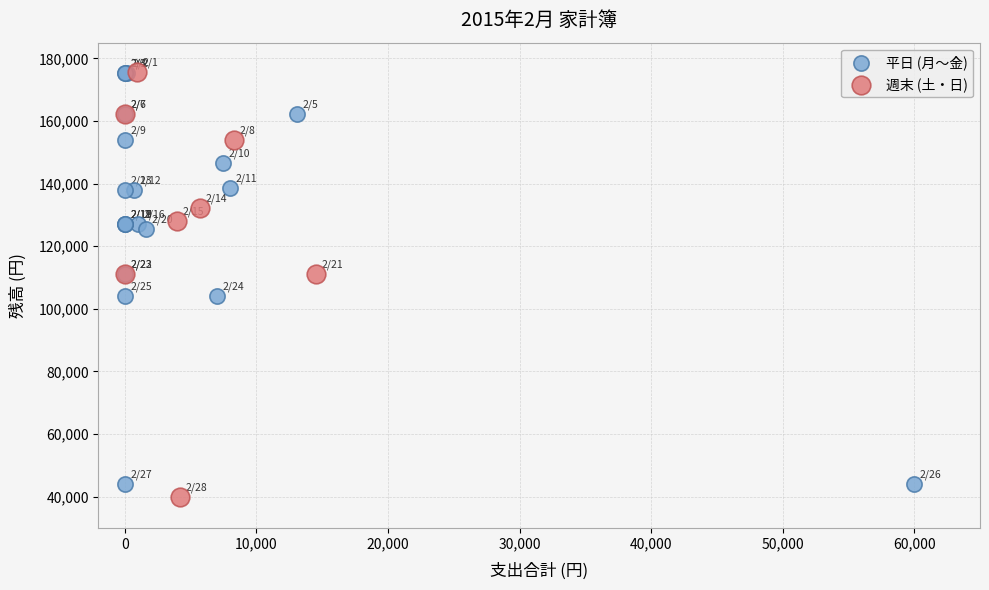

Which series contains the lowest Y value?

週末 (土・日)